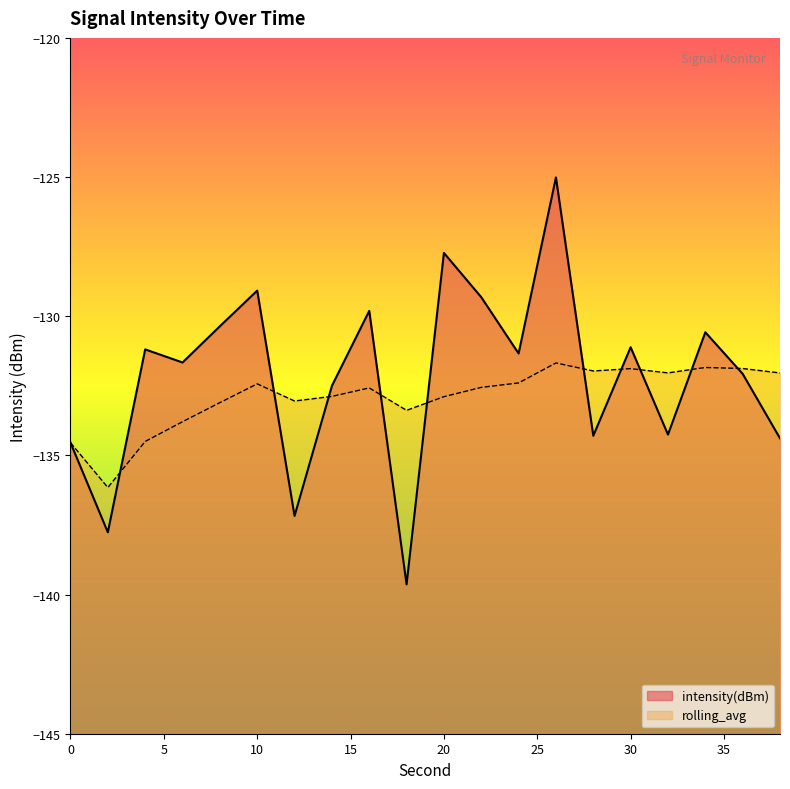

Which series has the largest total across all categories?

intensity(dBm)